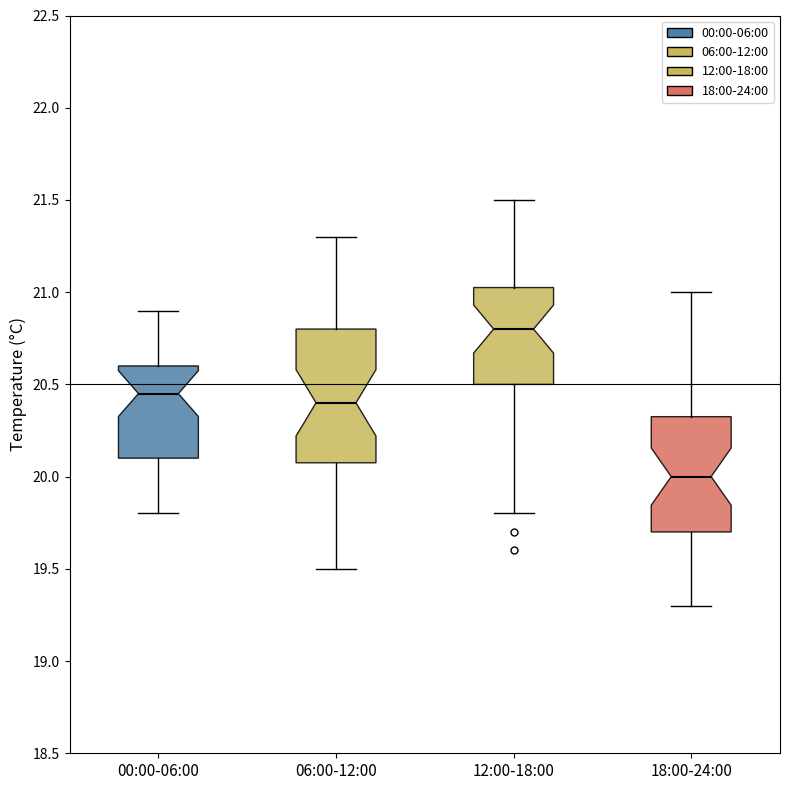

Reading left to right, transcribe this box plot: for each box, give where its median line is, the range the box spans, and where its two whiskers end, as read against the y-axis. The values are not printed on the chart, so give them approximately, as read against the axis.

00:00-06:00: median 20.45, box 20.10 to 20.60, whiskers 19.80 to 20.90
06:00-12:00: median 20.40, box 20.10 to 20.80, whiskers 19.50 to 21.30
12:00-18:00: median 20.80, box 20.50 to 21.05, whiskers 19.80 to 21.50
18:00-24:00: median 20.00, box 19.70 to 20.35, whiskers 19.30 to 21.00